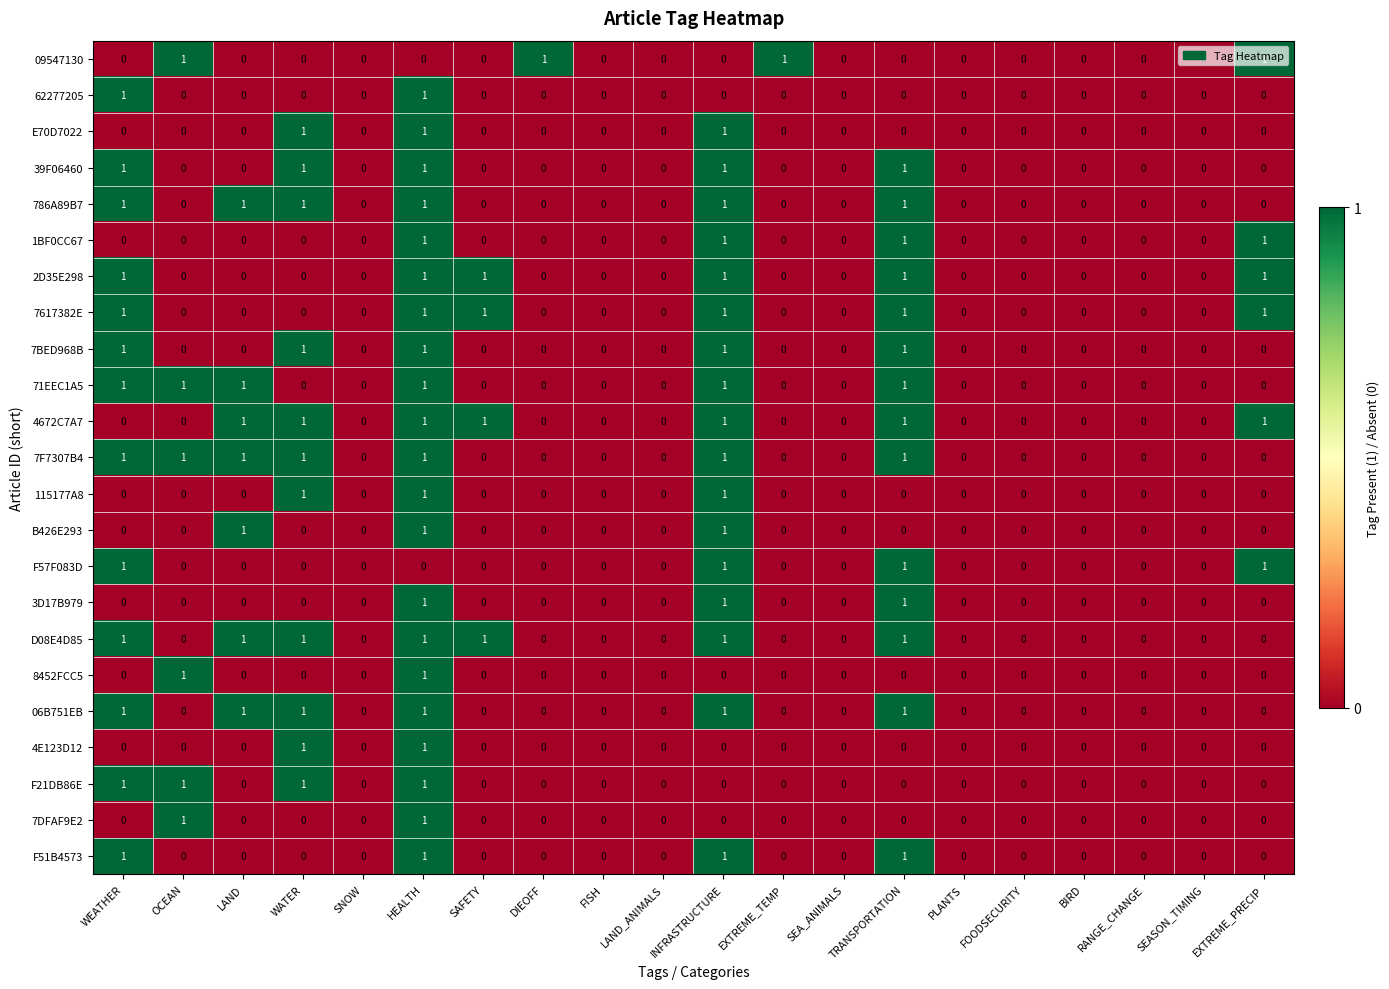

The value of 786A89B7 at EXTREME_PRECIP is 0. True or false?

True